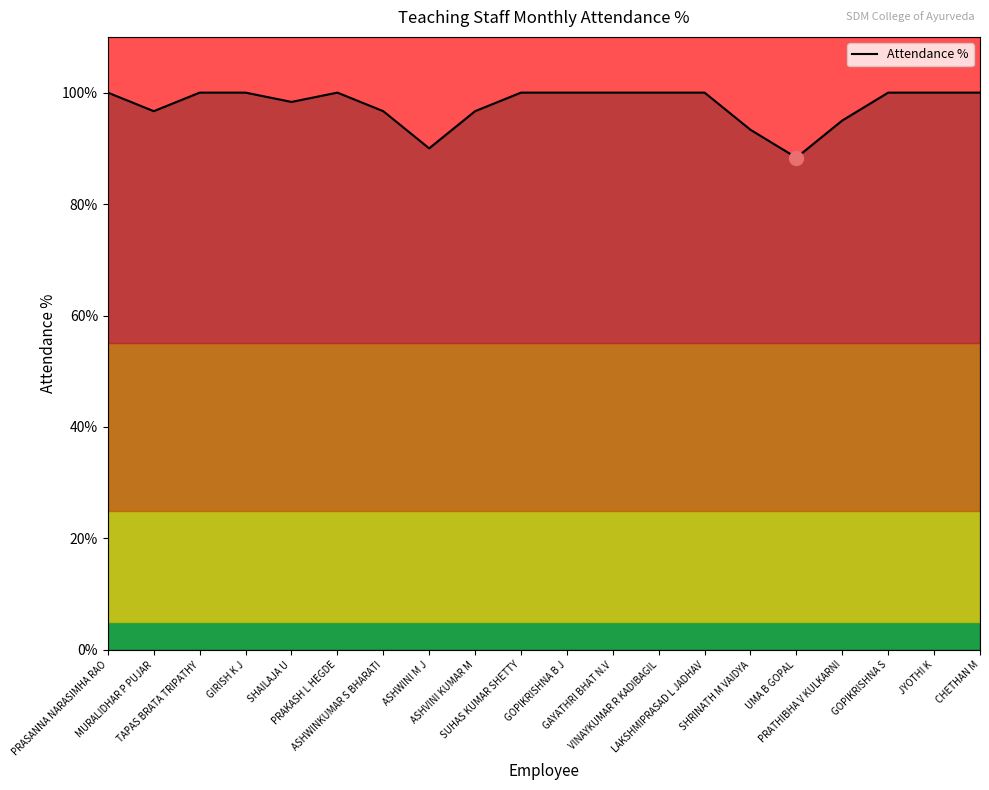

True or false: the data shows 136.2 at CHETHAN M.

False